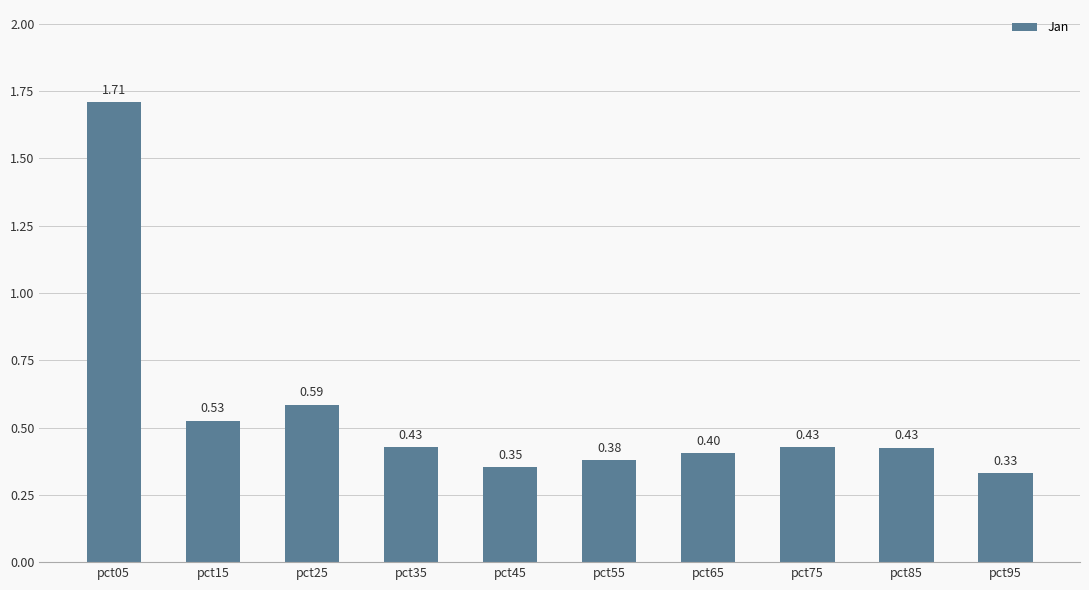

What is the difference between the second highest and second lowest values?

0.2